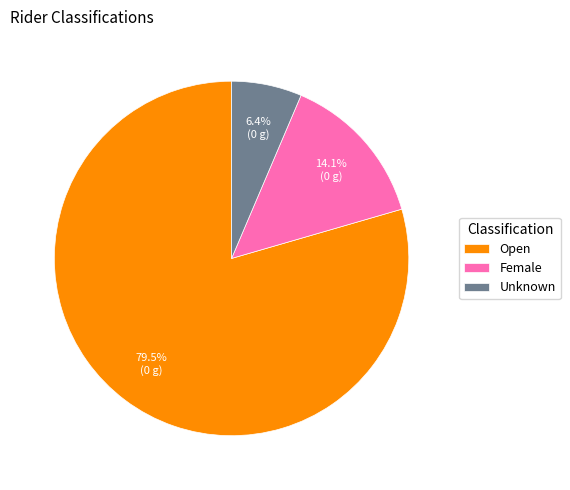

What percentage is NOT represented by Open?

20.5%